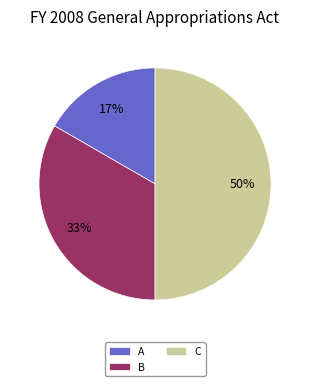

Do A and C together represent more than half of the pie?

Yes